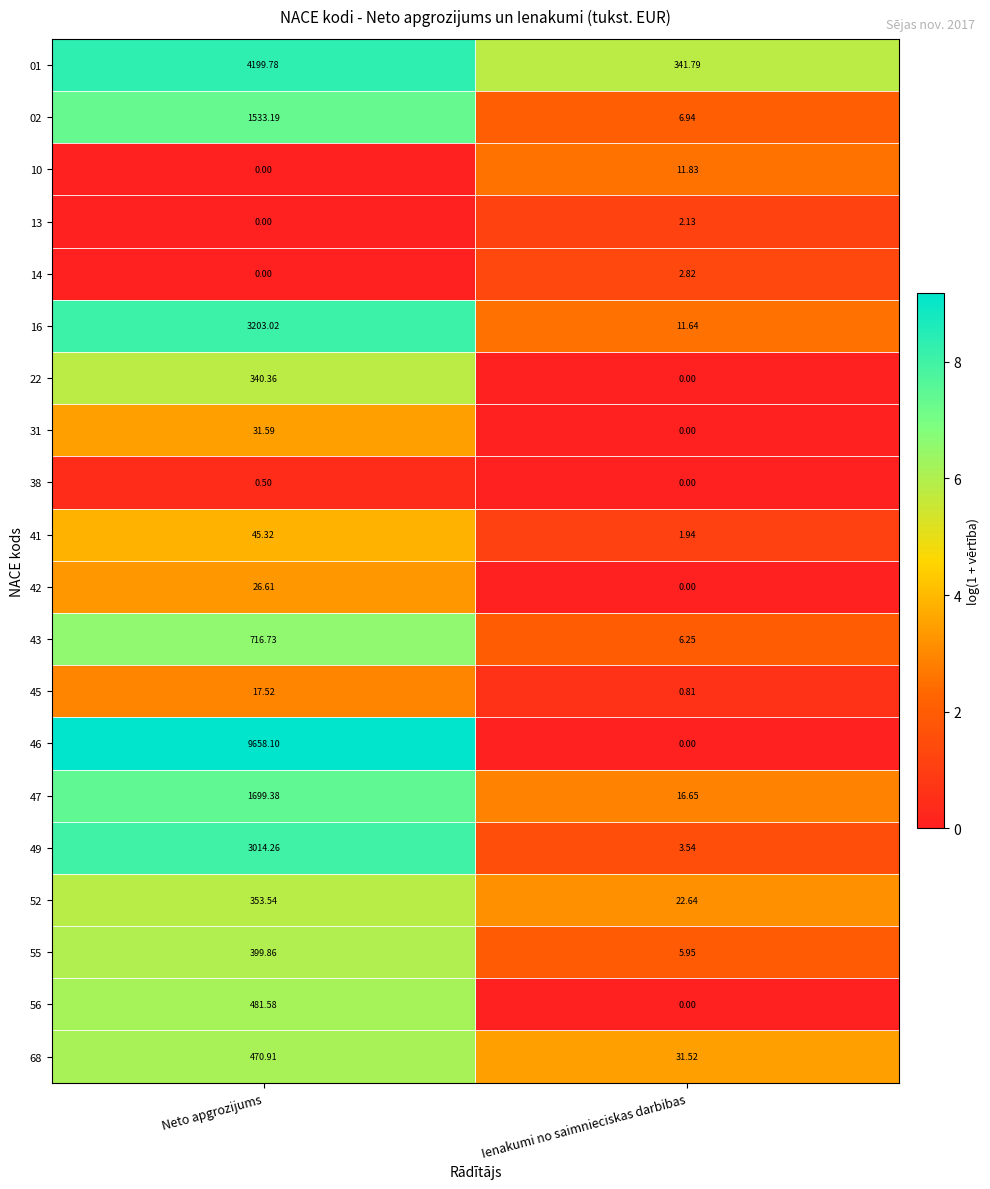

Which series has the largest total across all categories?

46